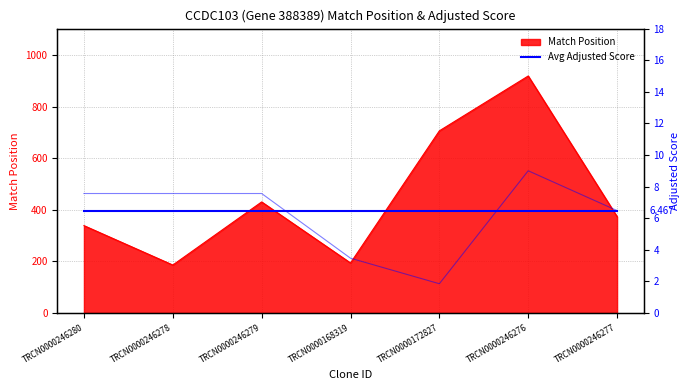

At which label does Match Position first exceed 374?

TRCN0000246279